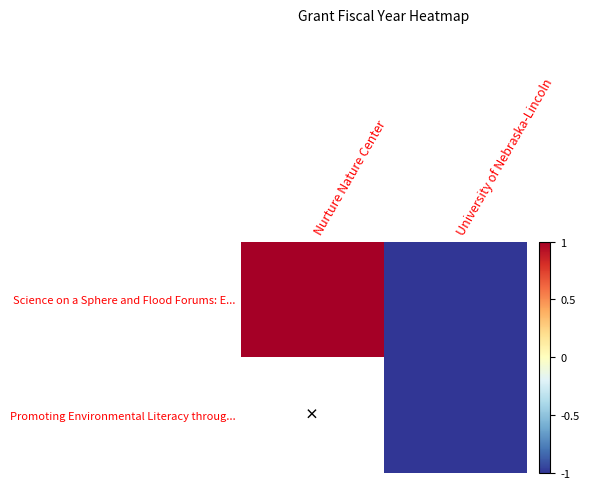

How many categories are shown in the chart?

2